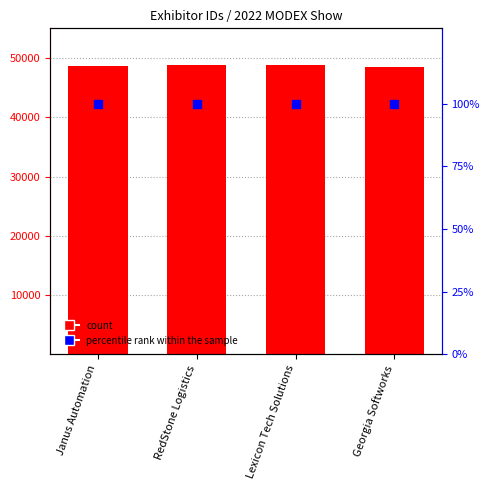

Which series has the widest spread of Y values?

Id